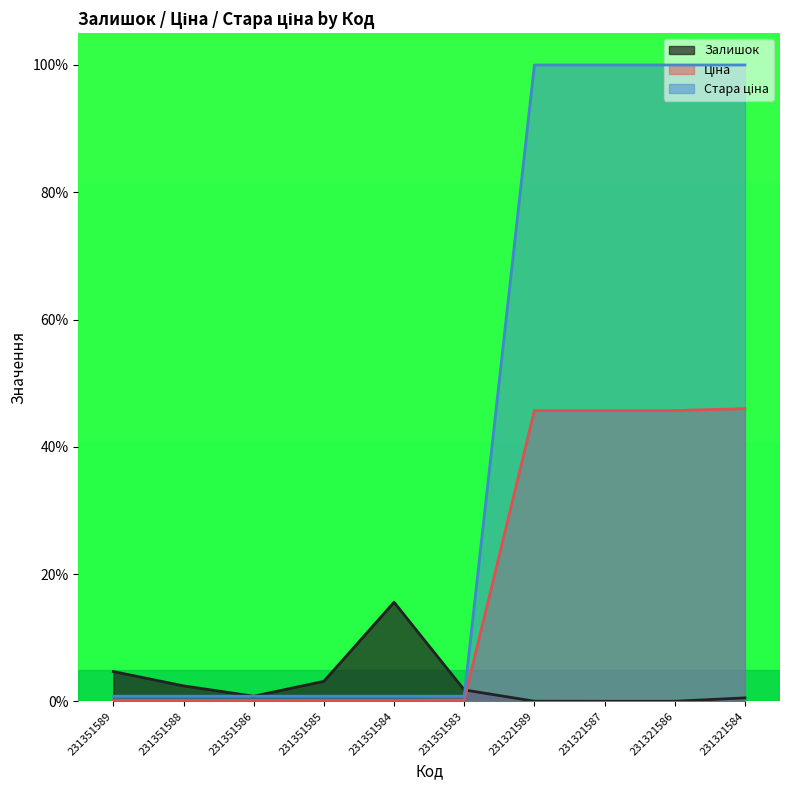

What is the difference between the maximum and minimum values in the Залишок series?

15.6